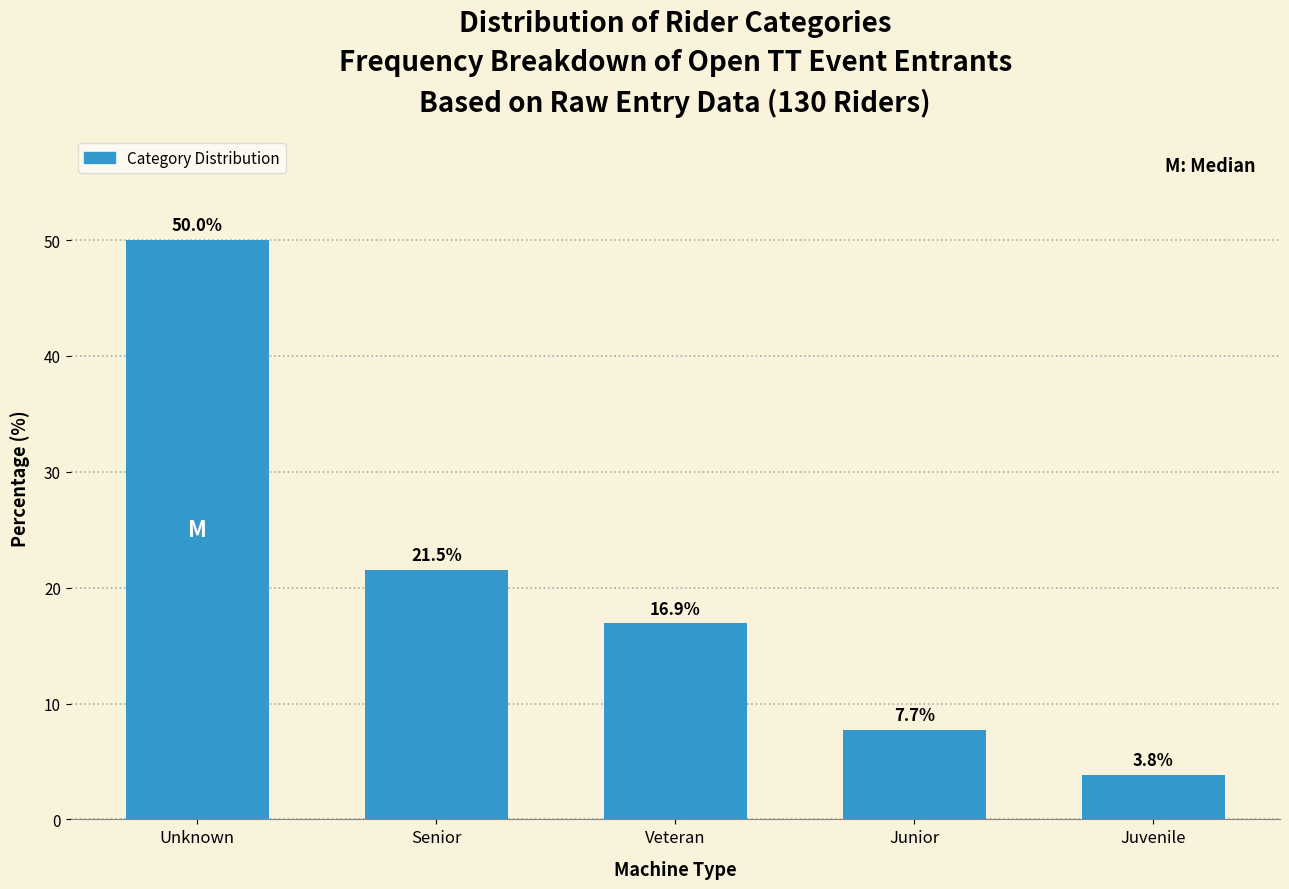

Reading left to right, transcribe all the data shown in this chart.

Unknown=50.0	Senior=21.5	Veteran=16.9	Junior=7.7	Juvenile=3.8